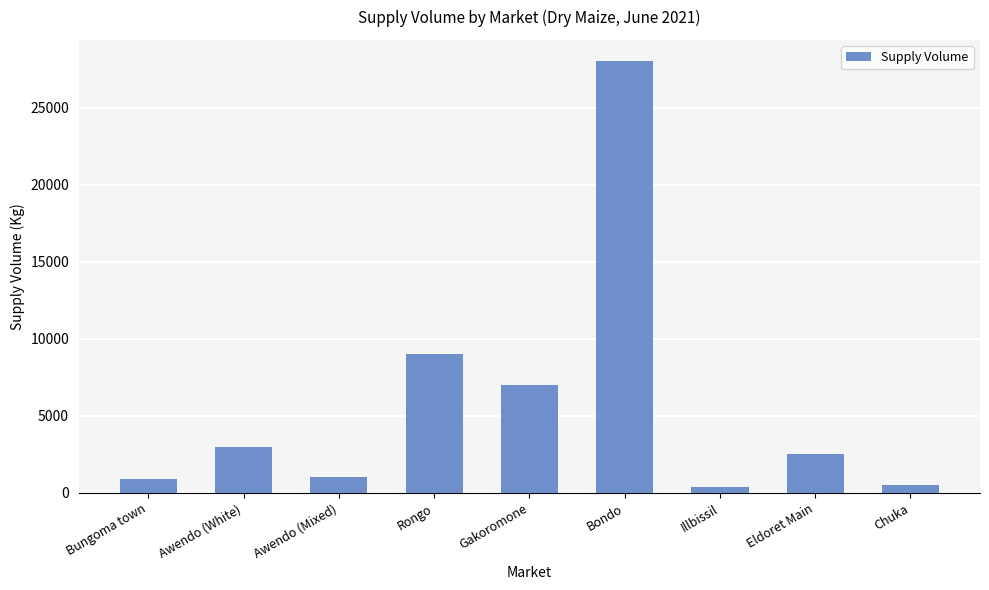

Approximately how many times larger is the value at Chuka compared to Eldoret Main?

0.2